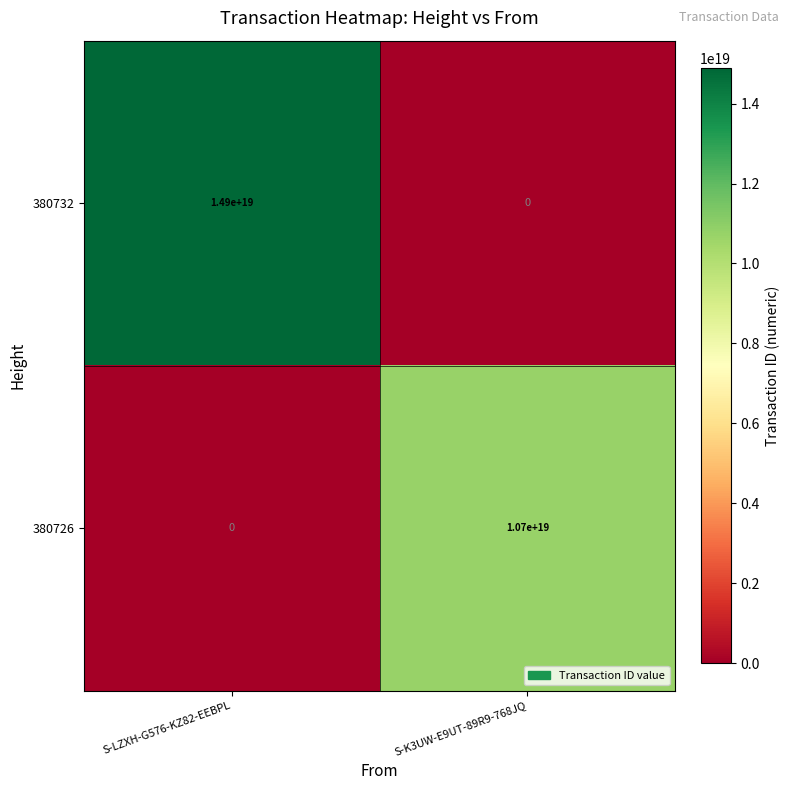

The value of 380732 at S-LZXH-G576-KZ82-EEBPL is 22041299607704231936. True or false?

False